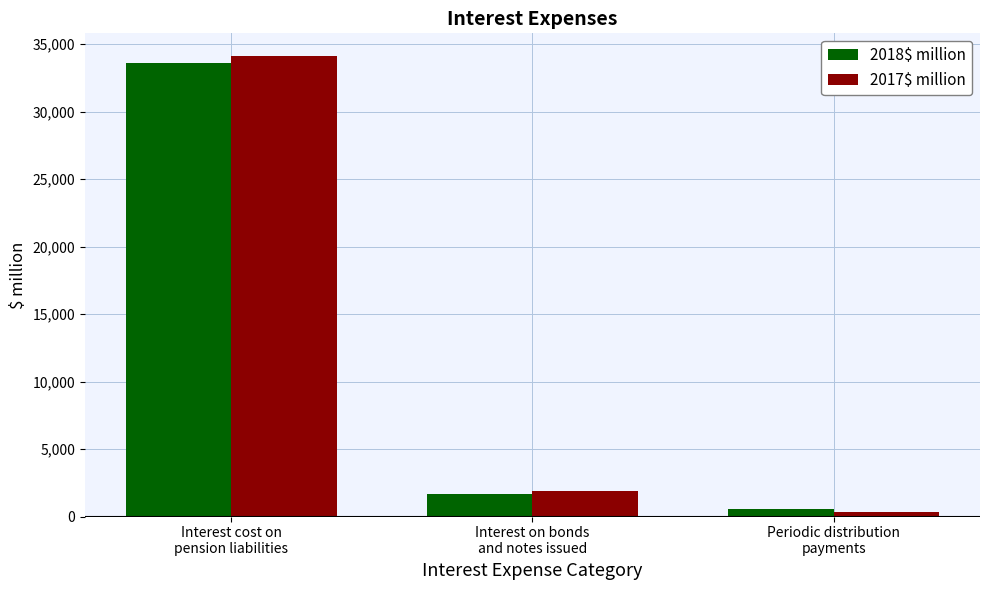

Which series has the largest range (max minus min)?

2017$ million